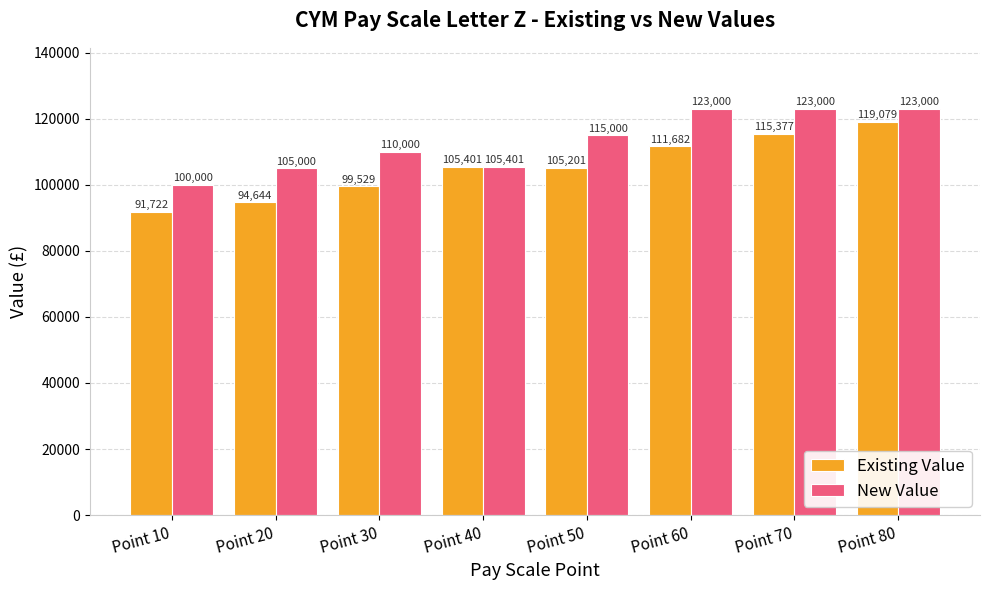

Count the Existing Value values in the range 99529 to 115377.

5